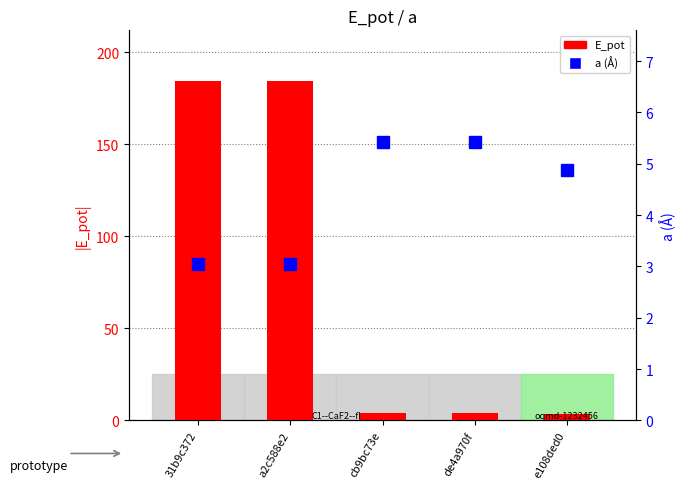

What is the difference between the a values at e108ded0 and cb9bc73e?

0.5